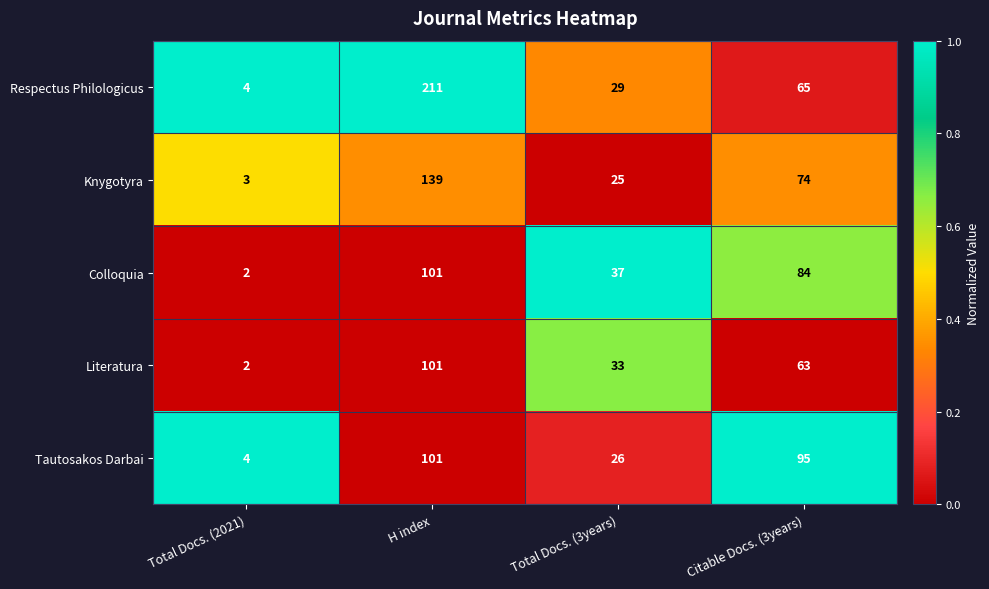

What is the spread (max minus min) of values at H index?

110